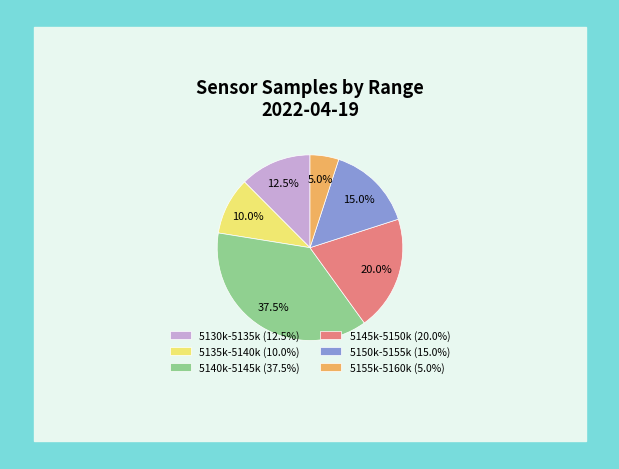

Is 5150k-5155k (15.0%) the majority of the pie?

No